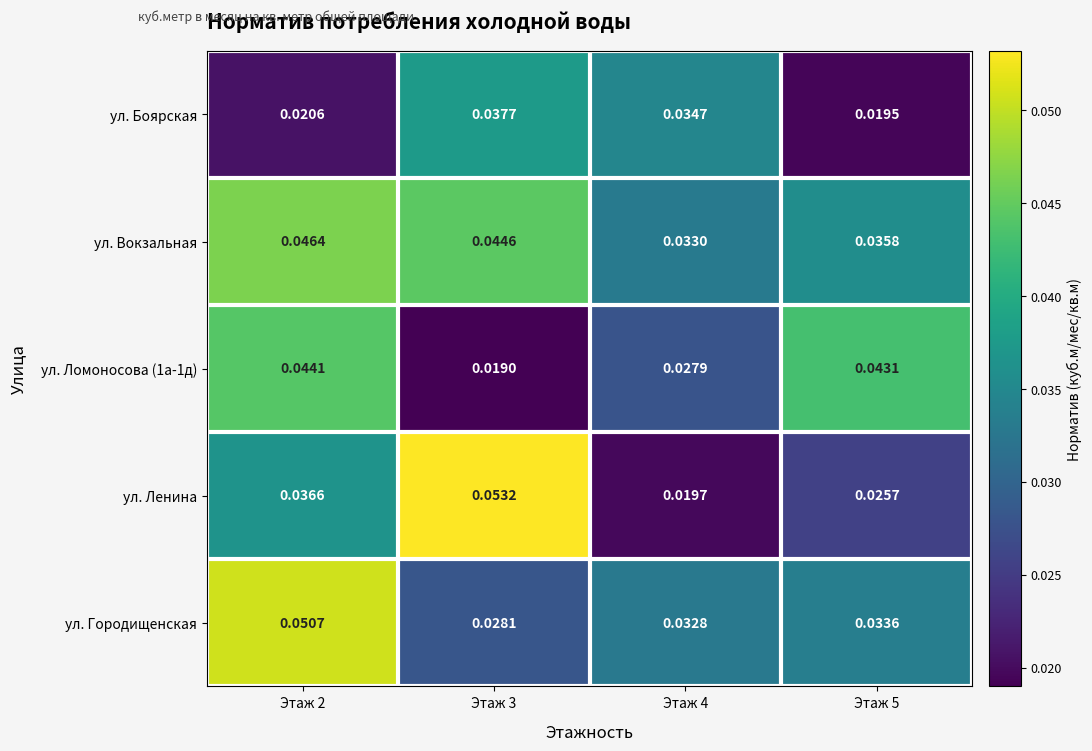

Which series has the largest total across all categories?

ул. Вокзальная